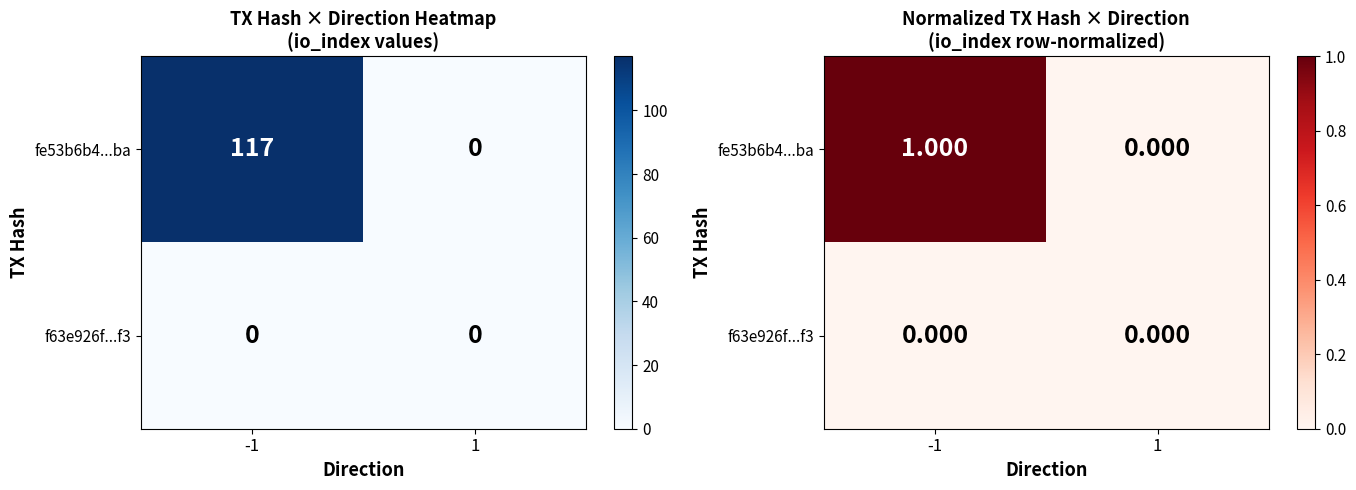

The value of f63e926f...f3 at -1 is 0. True or false?

True